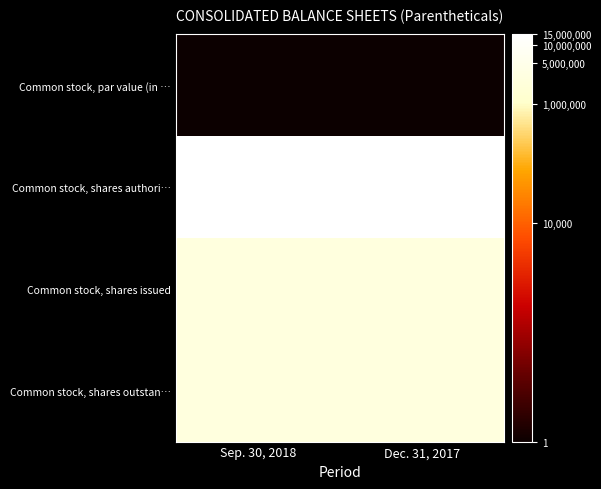

What is the minimum value shown in the chart?

0.7